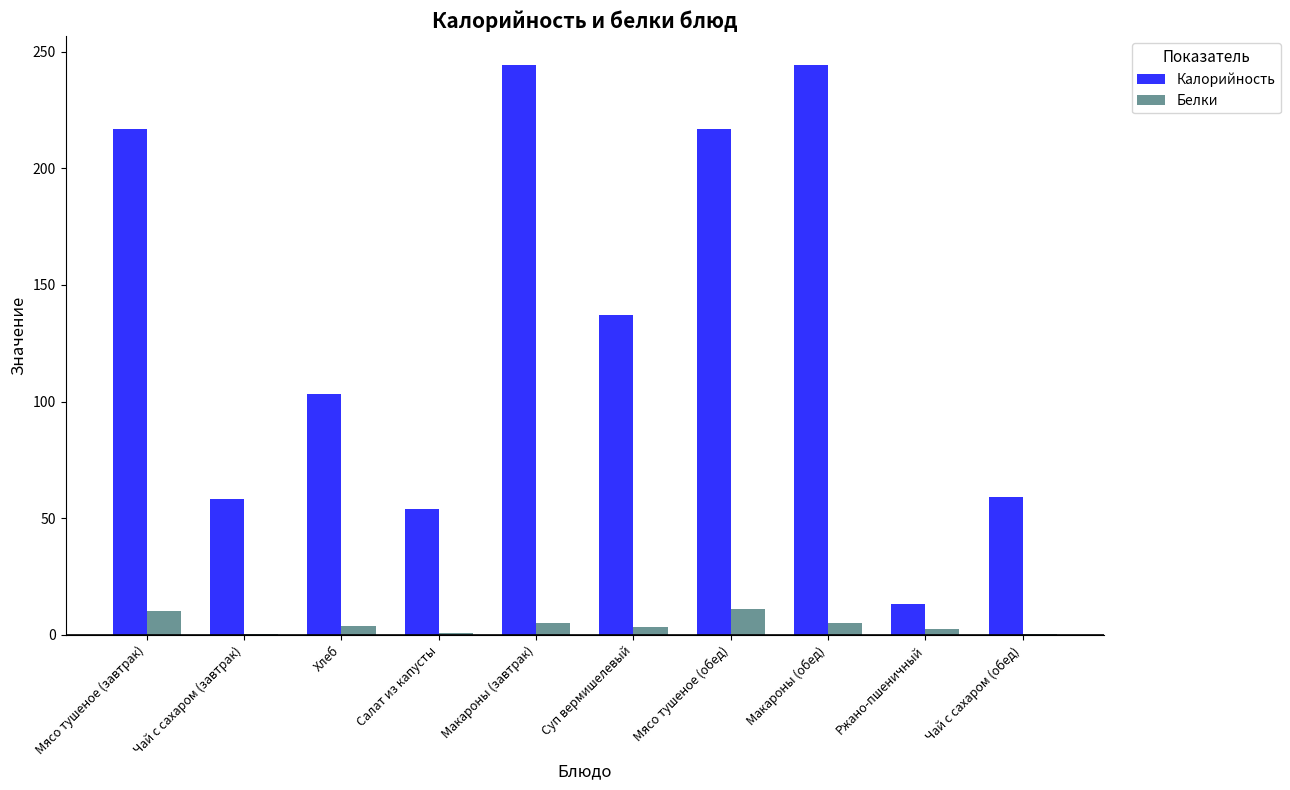

What is the maximum value for Белки?

11.1